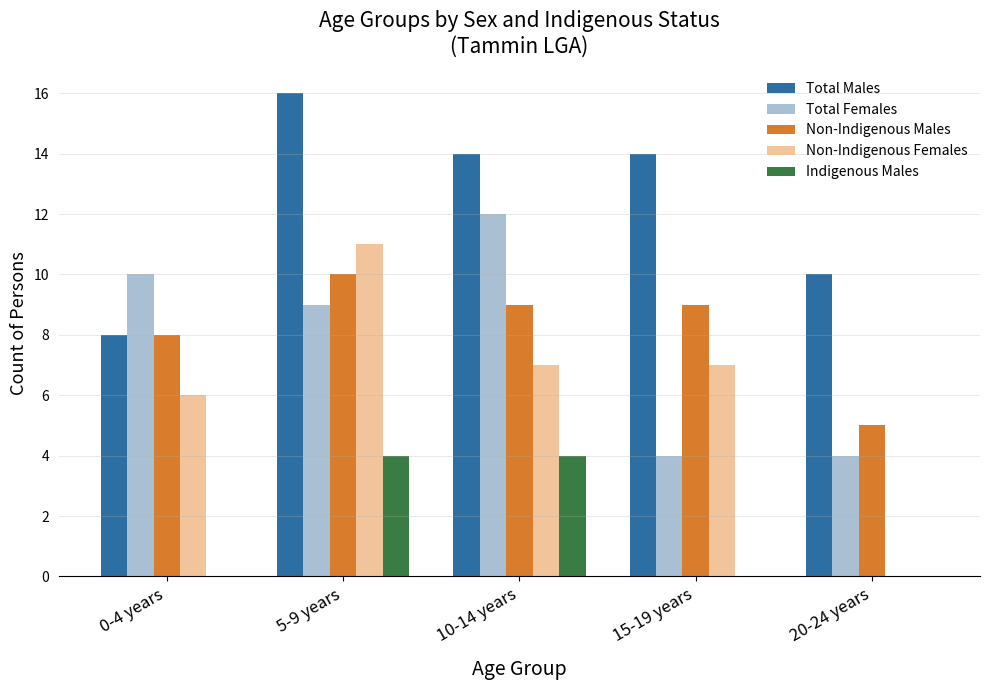

Reading left to right, list all the values displayed in this chart.

Total Males: 8	16	14	14	10
Total Females: 10	9	12	4	4
Non-Indigenous Males: 8	10	9	9	5
Non-Indigenous Females: 6	11	7	7	0
Indigenous Males: 0	4	4	0	0